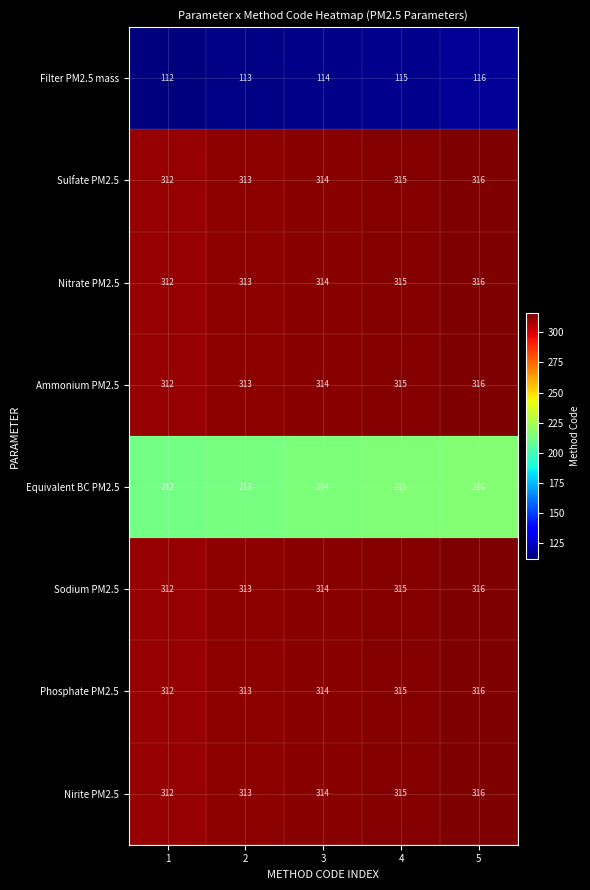

What is the difference between the maximum and minimum values in the Equivalent BC PM2.5 series?

4